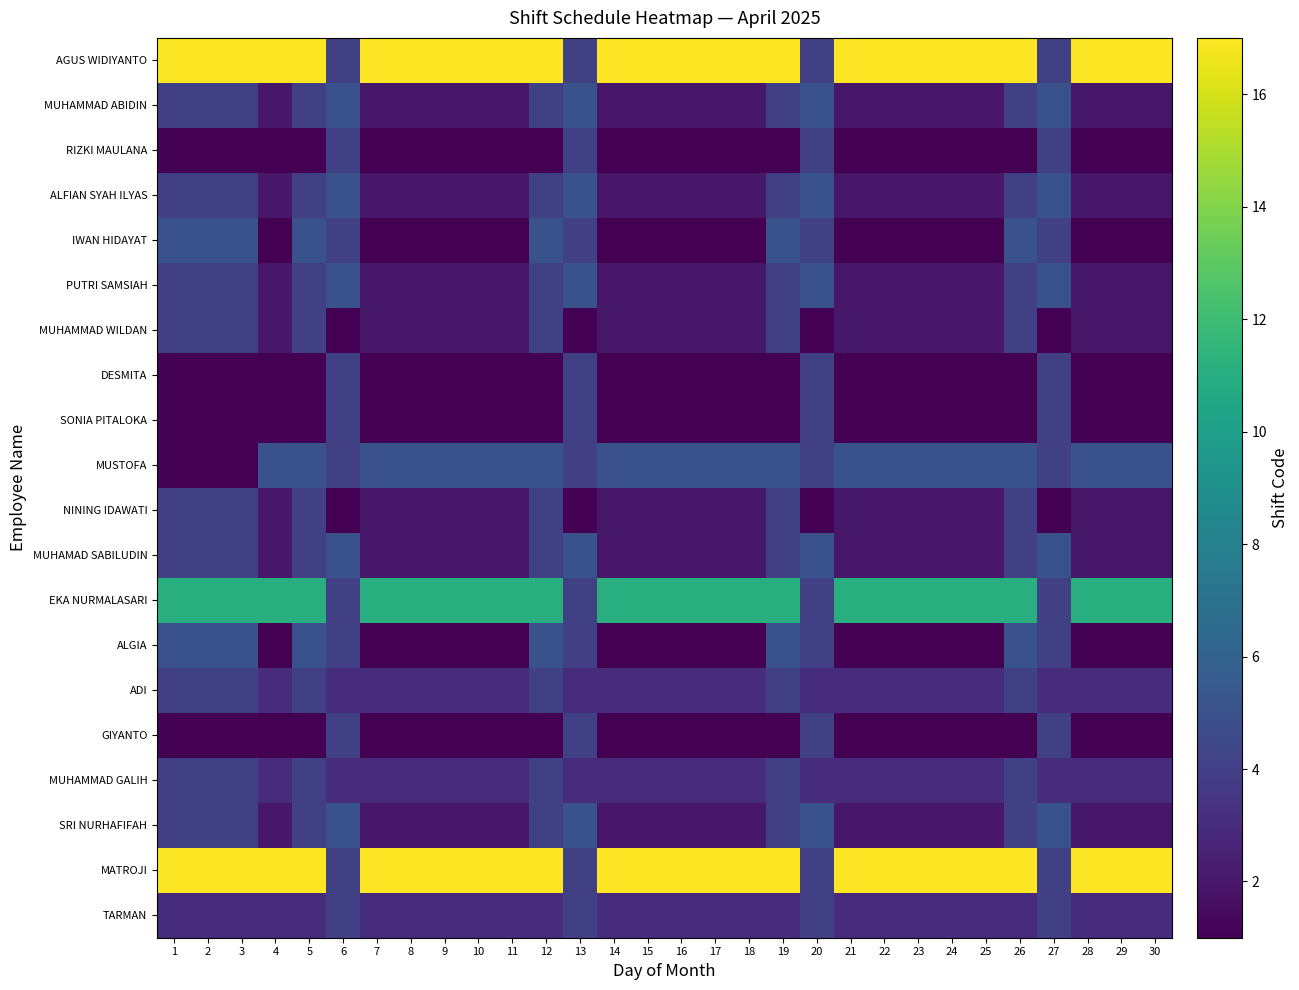

Reading right to left, transcribe all the data shown in this chart.

AGUS WIDIYANTO: 30=17	29=17	28=17	27=4	26=17	25=17	24=17	23=17	22=17	21=17	20=4	19=17	18=17	17=17	16=17	15=17	14=17	13=4	12=17	11=17	10=17	9=17	8=17	7=17	6=4	5=17	4=17	3=17	2=17	1=17
MUHAMMAD ABIDIN: 30=2	29=2	28=2	27=5	26=4	25=2	24=2	23=2	22=2	21=2	20=5	19=4	18=2	17=2	16=2	15=2	14=2	13=5	12=4	11=2	10=2	9=2	8=2	7=2	6=5	5=4	4=2	3=4	2=4	1=4
RIZKI MAULANA: 30=1	29=1	28=1	27=4	26=1	25=1	24=1	23=1	22=1	21=1	20=4	19=1	18=1	17=1	16=1	15=1	14=1	13=4	12=1	11=1	10=1	9=1	8=1	7=1	6=4	5=1	4=1	3=1	2=1	1=1
ALFIAN SYAH ILYAS: 30=2	29=2	28=2	27=5	26=4	25=2	24=2	23=2	22=2	21=2	20=5	19=4	18=2	17=2	16=2	15=2	14=2	13=5	12=4	11=2	10=2	9=2	8=2	7=2	6=5	5=4	4=2	3=4	2=4	1=4
IWAN HIDAYAT: 30=1	29=1	28=1	27=4	26=5	25=1	24=1	23=1	22=1	21=1	20=4	19=5	18=1	17=1	16=1	15=1	14=1	13=4	12=5	11=1	10=1	9=1	8=1	7=1	6=4	5=5	4=1	3=5	2=5	1=5
PUTRI SAMSIAH: 30=2	29=2	28=2	27=5	26=4	25=2	24=2	23=2	22=2	21=2	20=5	19=4	18=2	17=2	16=2	15=2	14=2	13=5	12=4	11=2	10=2	9=2	8=2	7=2	6=5	5=4	4=2	3=4	2=4	1=4
MUHAMMAD WILDAN: 30=2	29=2	28=2	27=1	26=4	25=2	24=2	23=2	22=2	21=2	20=1	19=4	18=2	17=2	16=2	15=2	14=2	13=1	12=4	11=2	10=2	9=2	8=2	7=2	6=1	5=4	4=2	3=4	2=4	1=4
DESMITA: 30=1	29=1	28=1	27=4	26=1	25=1	24=1	23=1	22=1	21=1	20=4	19=1	18=1	17=1	16=1	15=1	14=1	13=4	12=1	11=1	10=1	9=1	8=1	7=1	6=4	5=1	4=1	3=1	2=1	1=1
SONIA PITALOKA: 30=1	29=1	28=1	27=4	26=1	25=1	24=1	23=1	22=1	21=1	20=4	19=1	18=1	17=1	16=1	15=1	14=1	13=4	12=1	11=1	10=1	9=1	8=1	7=1	6=4	5=1	4=1	3=1	2=1	1=1
MUSTOFA: 30=5	29=5	28=5	27=4	26=5	25=5	24=5	23=5	22=5	21=5	20=4	19=5	18=5	17=5	16=5	15=5	14=5	13=4	12=5	11=5	10=5	9=5	8=5	7=5	6=4	5=5	4=5	3=1	2=1	1=1
NINING IDAWATI: 30=2	29=2	28=2	27=1	26=4	25=2	24=2	23=2	22=2	21=2	20=1	19=4	18=2	17=2	16=2	15=2	14=2	13=1	12=4	11=2	10=2	9=2	8=2	7=2	6=1	5=4	4=2	3=4	2=4	1=4
MUHAMAD SABILUDIN: 30=2	29=2	28=2	27=5	26=4	25=2	24=2	23=2	22=2	21=2	20=5	19=4	18=2	17=2	16=2	15=2	14=2	13=5	12=4	11=2	10=2	9=2	8=2	7=2	6=5	5=4	4=2	3=4	2=4	1=4
EKA NURMALASARI: 30=11	29=11	28=11	27=4	26=11	25=11	24=11	23=11	22=11	21=11	20=4	19=11	18=11	17=11	16=11	15=11	14=11	13=4	12=11	11=11	10=11	9=11	8=11	7=11	6=4	5=11	4=11	3=11	2=11	1=11
ALGIA: 30=1	29=1	28=1	27=4	26=5	25=1	24=1	23=1	22=1	21=1	20=4	19=5	18=1	17=1	16=1	15=1	14=1	13=4	12=5	11=1	10=1	9=1	8=1	7=1	6=4	5=5	4=1	3=5	2=5	1=5
ADI: 30=3	29=3	28=3	27=3	26=4	25=3	24=3	23=3	22=3	21=3	20=3	19=4	18=3	17=3	16=3	15=3	14=3	13=3	12=4	11=3	10=3	9=3	8=3	7=3	6=3	5=4	4=3	3=4	2=4	1=4
GIYANTO: 30=1	29=1	28=1	27=4	26=1	25=1	24=1	23=1	22=1	21=1	20=4	19=1	18=1	17=1	16=1	15=1	14=1	13=4	12=1	11=1	10=1	9=1	8=1	7=1	6=4	5=1	4=1	3=1	2=1	1=1
MUHAMMAD GALIH: 30=3	29=3	28=3	27=3	26=4	25=3	24=3	23=3	22=3	21=3	20=3	19=4	18=3	17=3	16=3	15=3	14=3	13=3	12=4	11=3	10=3	9=3	8=3	7=3	6=3	5=4	4=3	3=4	2=4	1=4
SRI NURHAFIFAH: 30=2	29=2	28=2	27=5	26=4	25=2	24=2	23=2	22=2	21=2	20=5	19=4	18=2	17=2	16=2	15=2	14=2	13=5	12=4	11=2	10=2	9=2	8=2	7=2	6=5	5=4	4=2	3=4	2=4	1=4
MATROJI: 30=17	29=17	28=17	27=4	26=17	25=17	24=17	23=17	22=17	21=17	20=4	19=17	18=17	17=17	16=17	15=17	14=17	13=4	12=17	11=17	10=17	9=17	8=17	7=17	6=4	5=17	4=17	3=17	2=17	1=17
TARMAN: 30=3	29=3	28=3	27=4	26=3	25=3	24=3	23=3	22=3	21=3	20=4	19=3	18=3	17=3	16=3	15=3	14=3	13=4	12=3	11=3	10=3	9=3	8=3	7=3	6=4	5=3	4=3	3=3	2=3	1=3